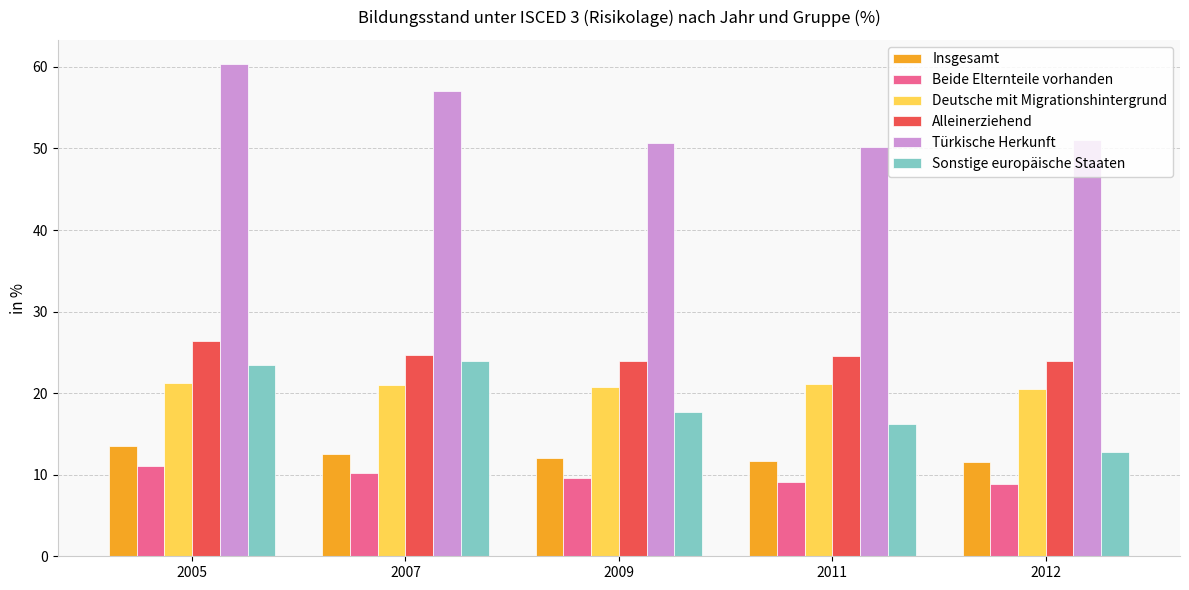

What is the sum of the Beide Elternteile vorhanden values at 2007 and 2005?

21.3